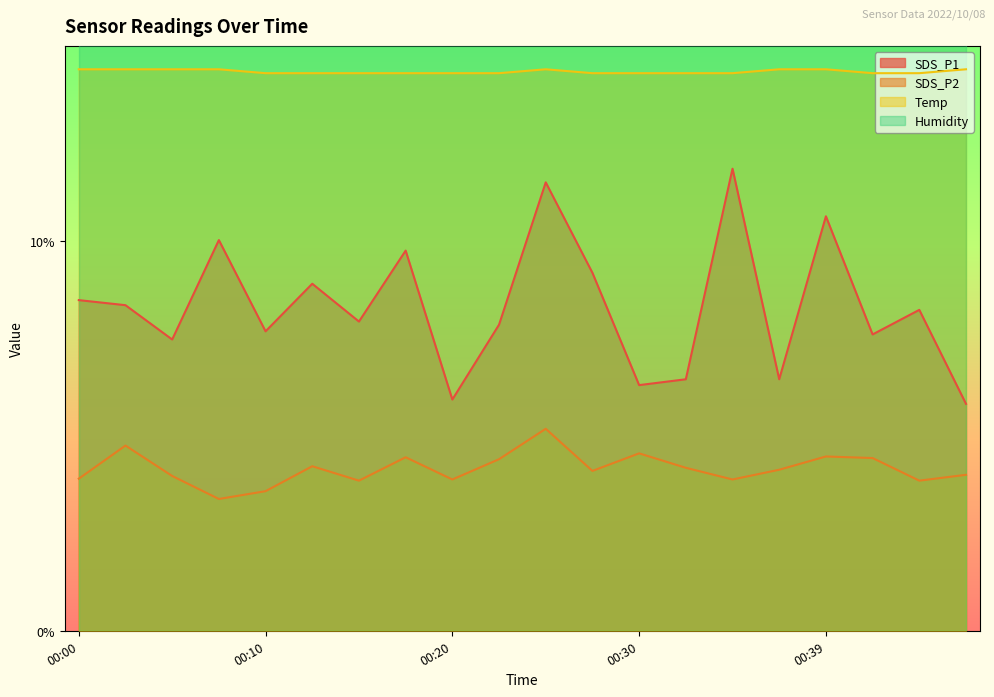

What is the average value of the Temp series?

14.3